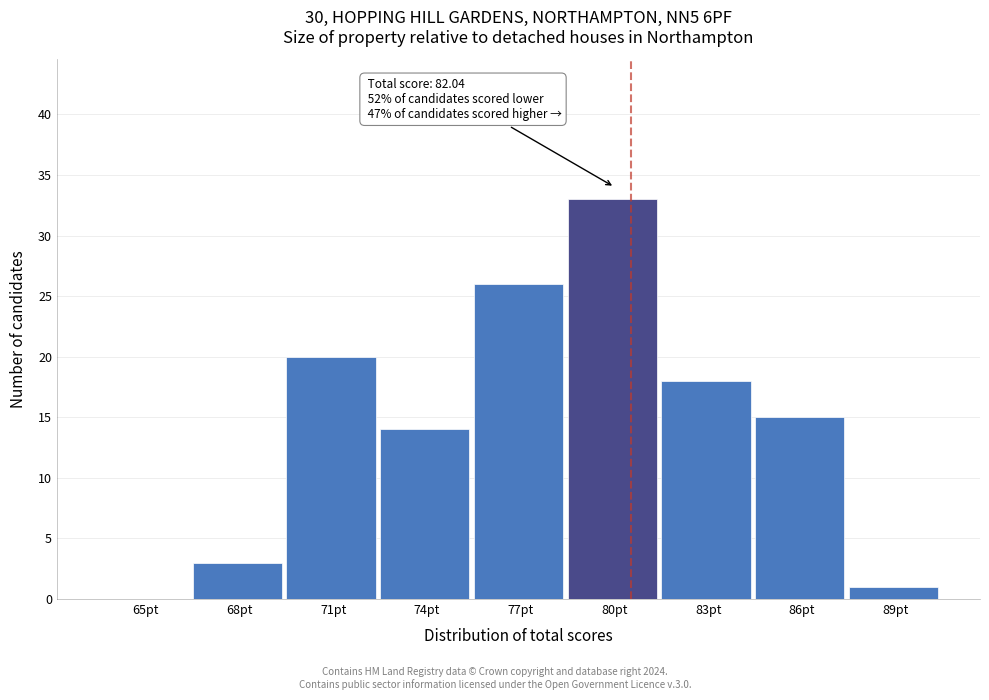

Reading left to right, what are all the values shown in this chart?

65pt=0	68pt=3	71pt=20	74pt=14	77pt=26	80pt=33	83pt=18	86pt=15	89pt=1